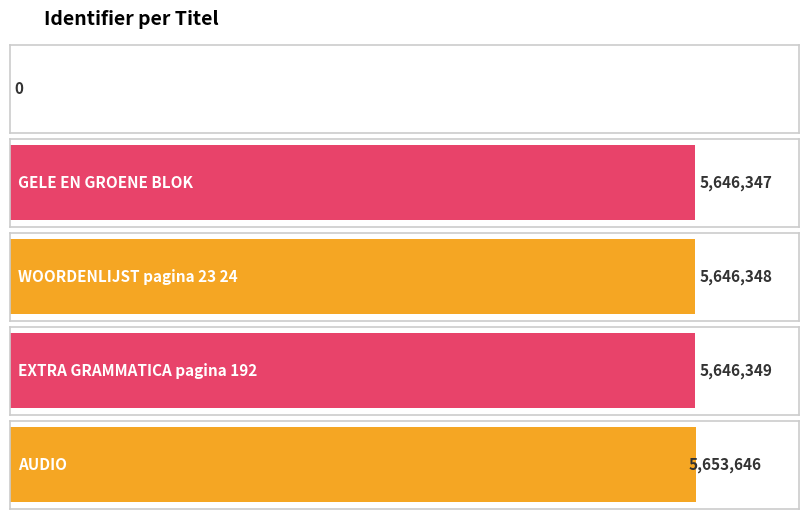

What is the difference between the second highest and second lowest values?

2